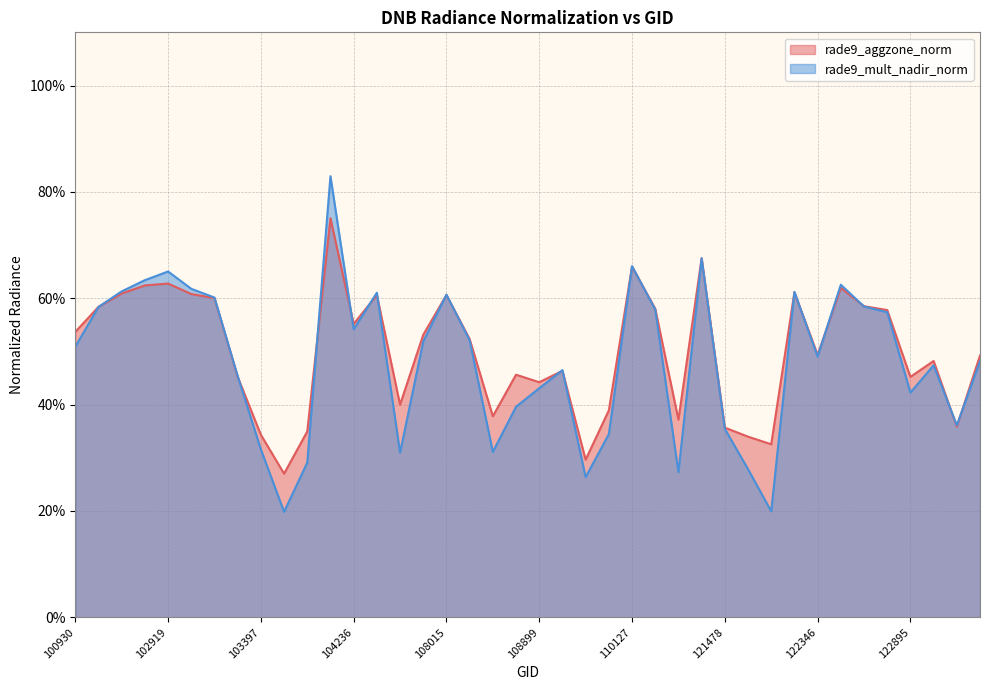

In rade9_aggzone_norm, how many points are lower than both neighbors (excluding endpoints)?

11